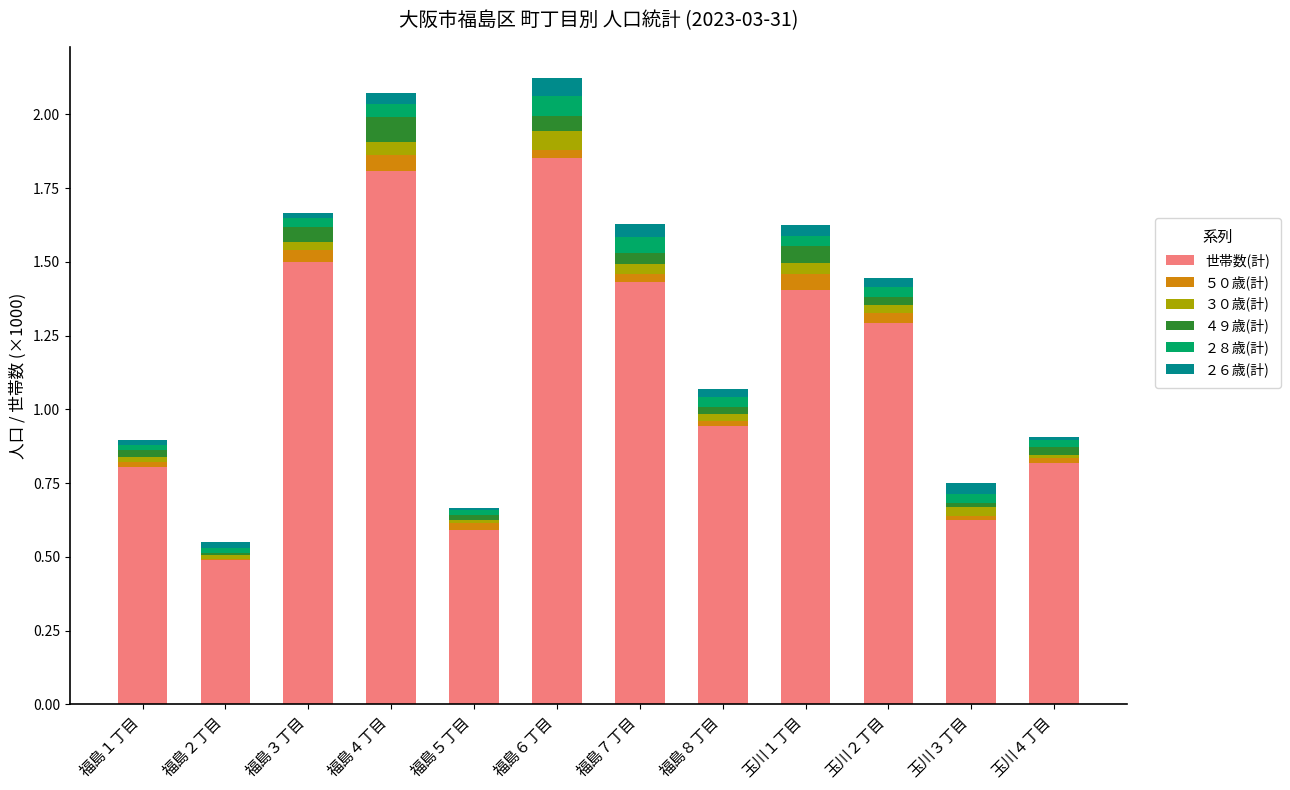

Is it true that ２８歳(計) equals 0.0 at 福島２丁目?

False